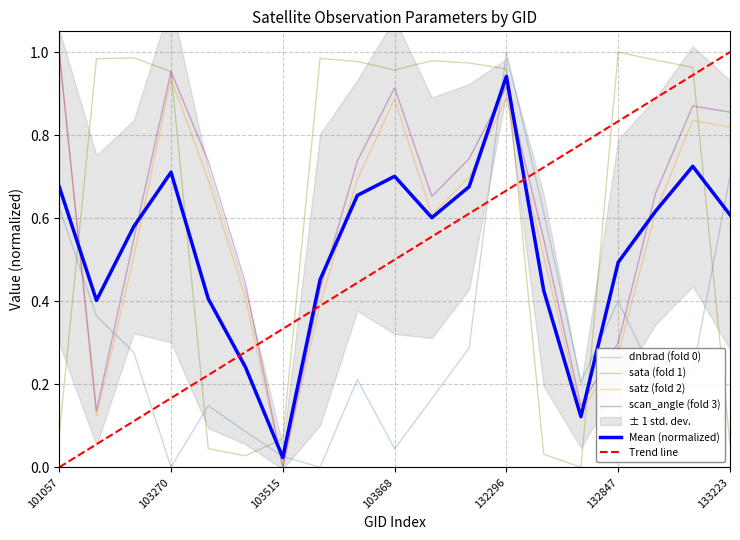

Is this an area chart (filled region under the line)?

No